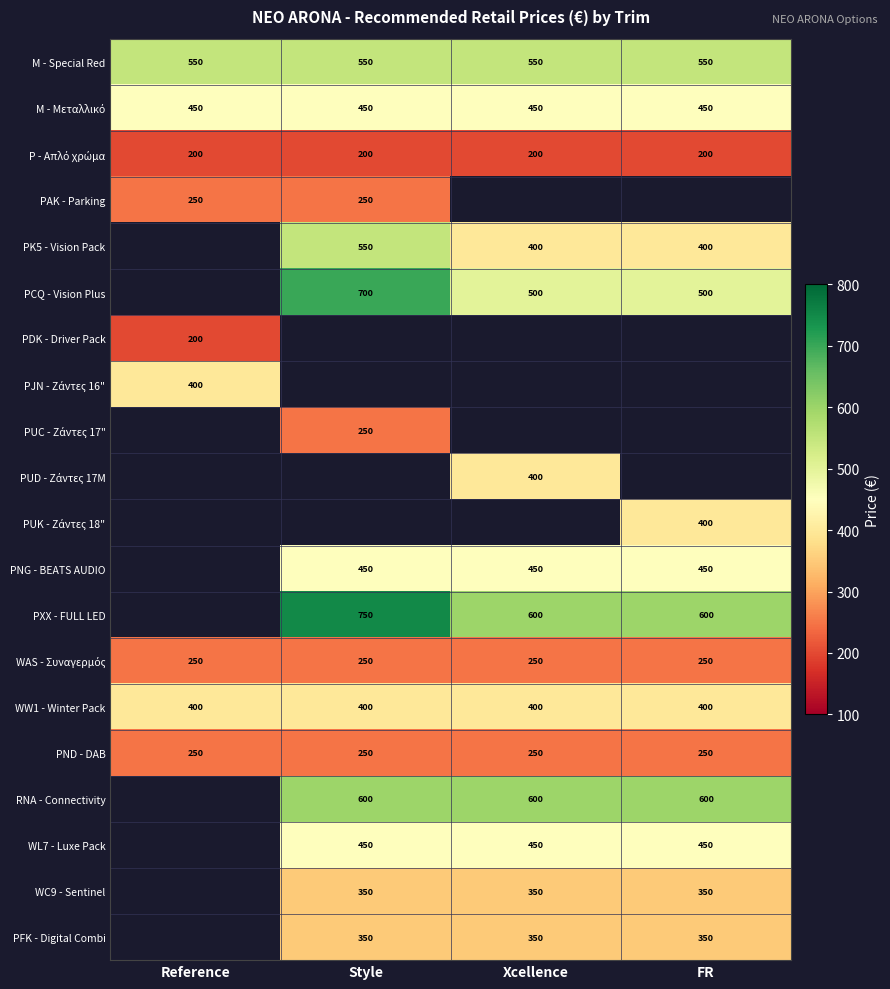

The value of PCQ - Vision Plus at Style is 700. True or false?

True